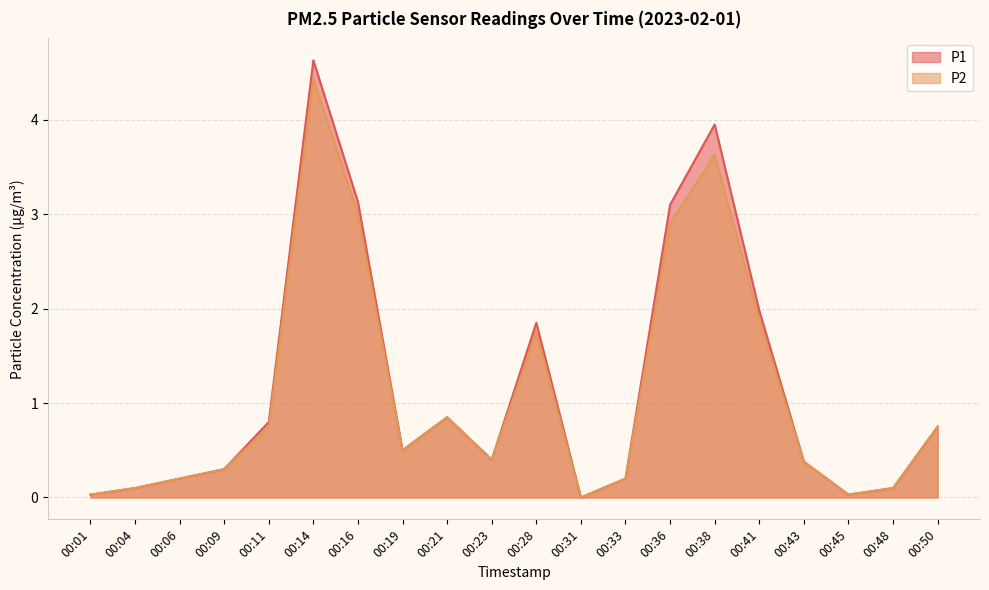

Which series has the largest total across all categories?

P1